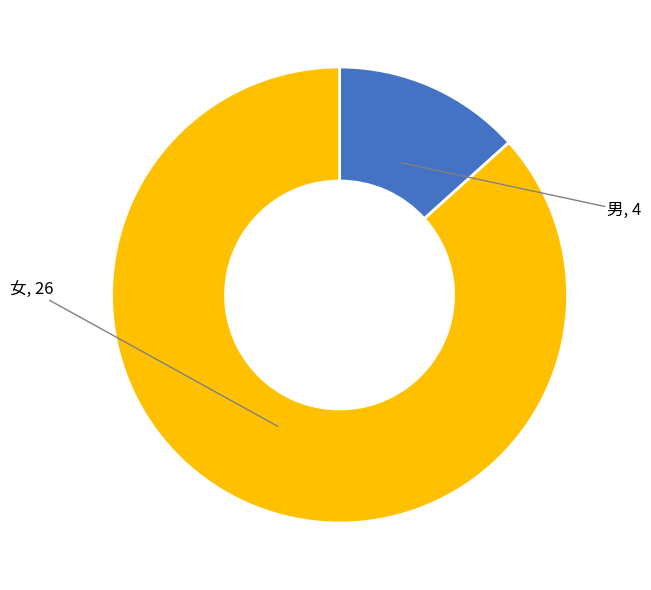

Rank the categories by value from lowest to highest.

男, 女